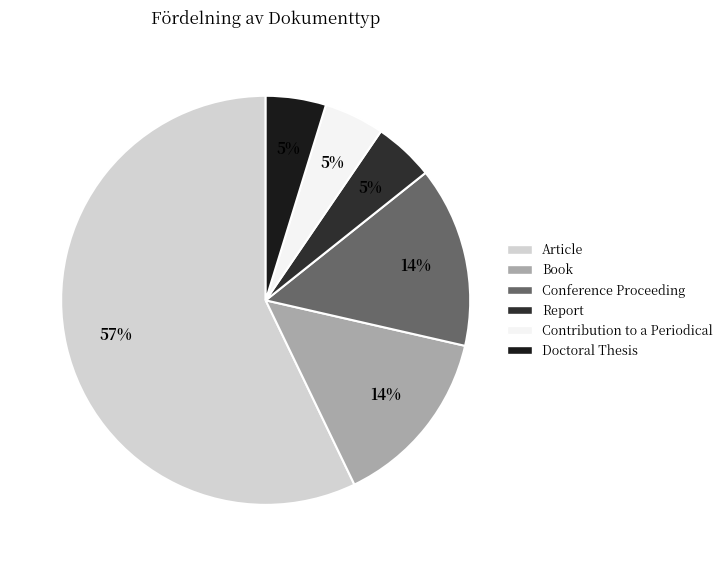

How many segments does this pie chart have?

6